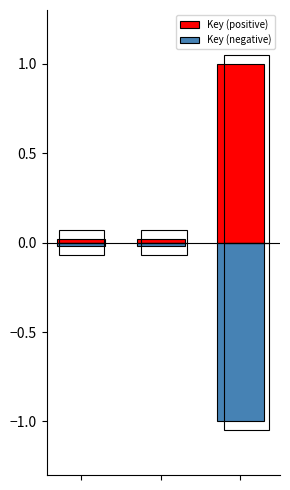

Reading right to left, extract all data points from this chart.

Key (positive): 2=1.0	1=0.0	0=0.0
Key (negative): 2=-1.0	1=-0.0	0=-0.0